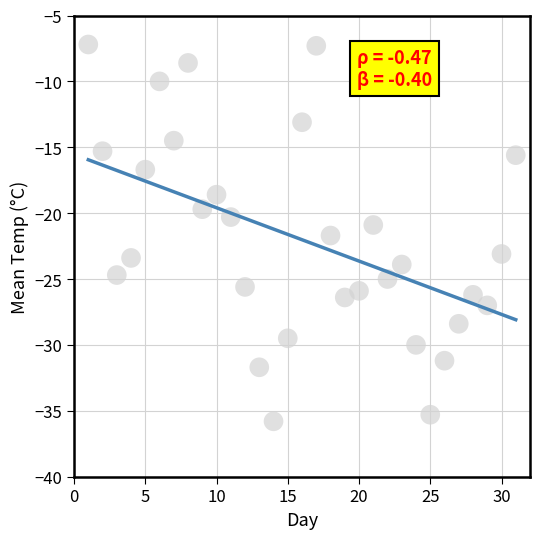

What is the range of X values (max minus min)?

30.0